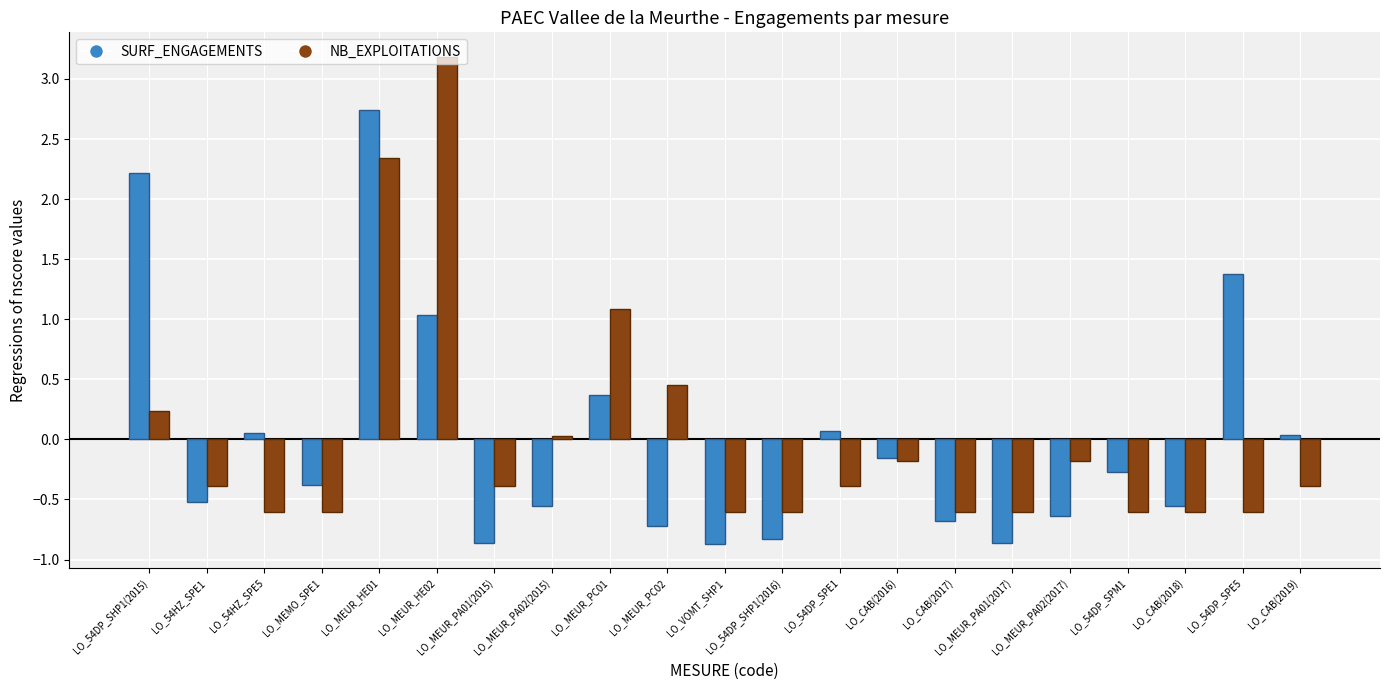

Rank the series at LO_MEUR_PC01 from highest to lowest value.

NB_EXPLOITATIONS, SURF_ENGAGEMENTS